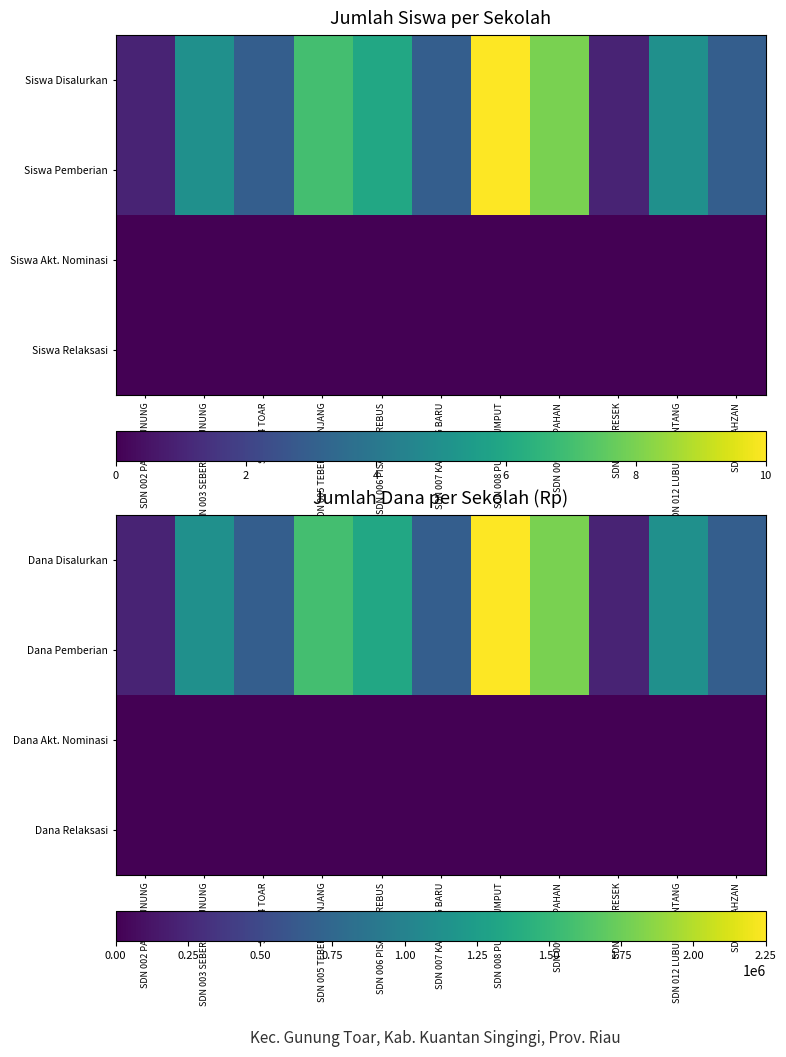

How many data points does each series have?

11